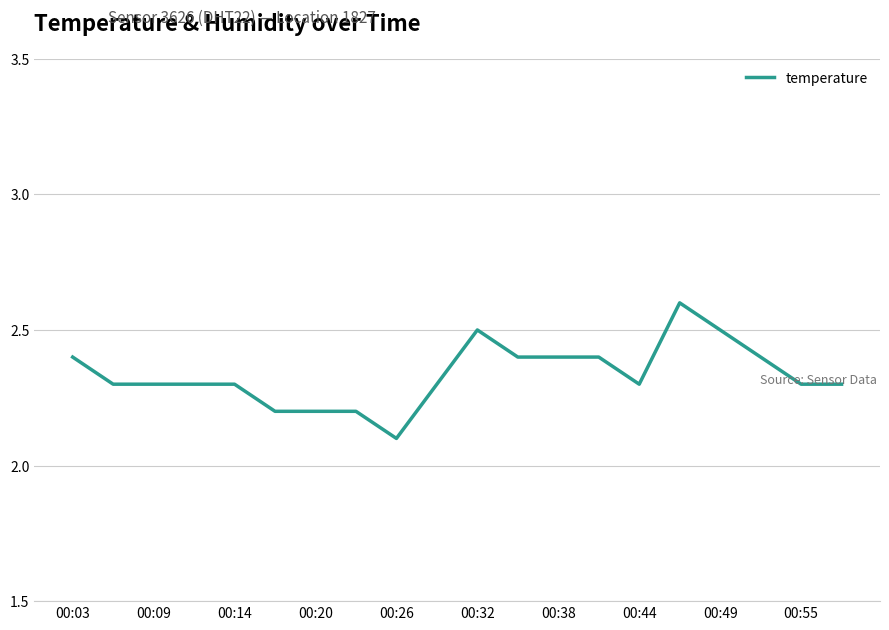

What is the maximum value shown in the chart?

2.6